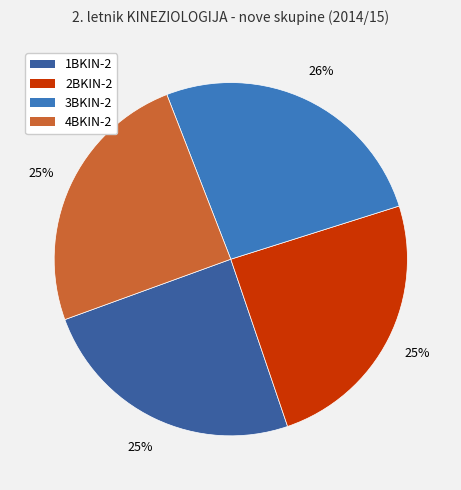

Is there any slice that represents more than half of the pie?

No